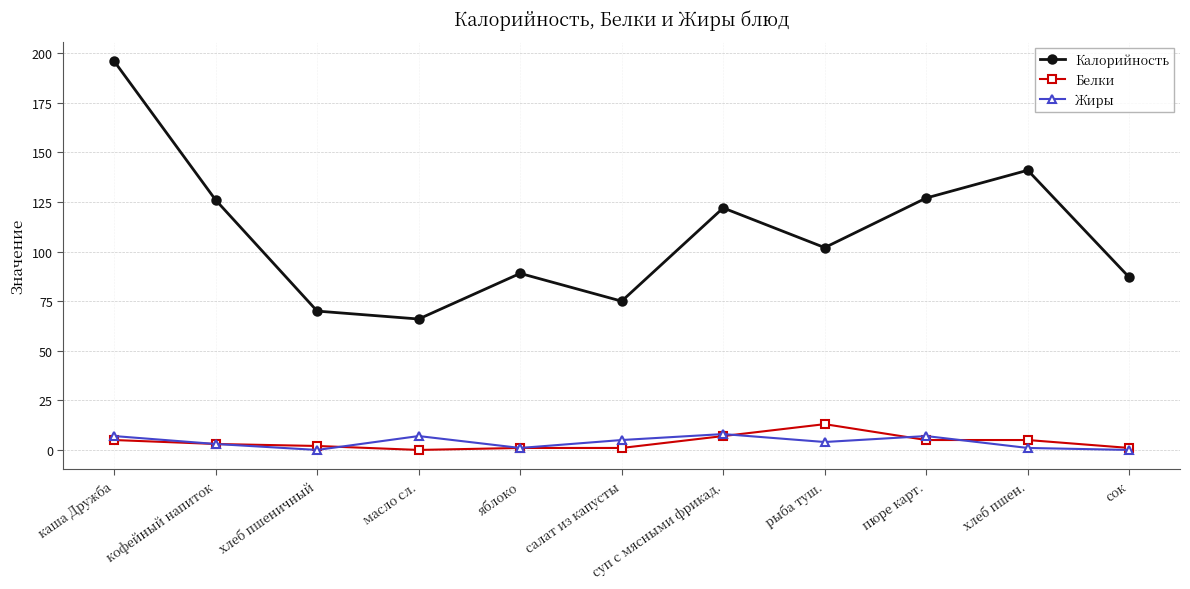

At which category is the sum across all series the highest?

каша Дружба